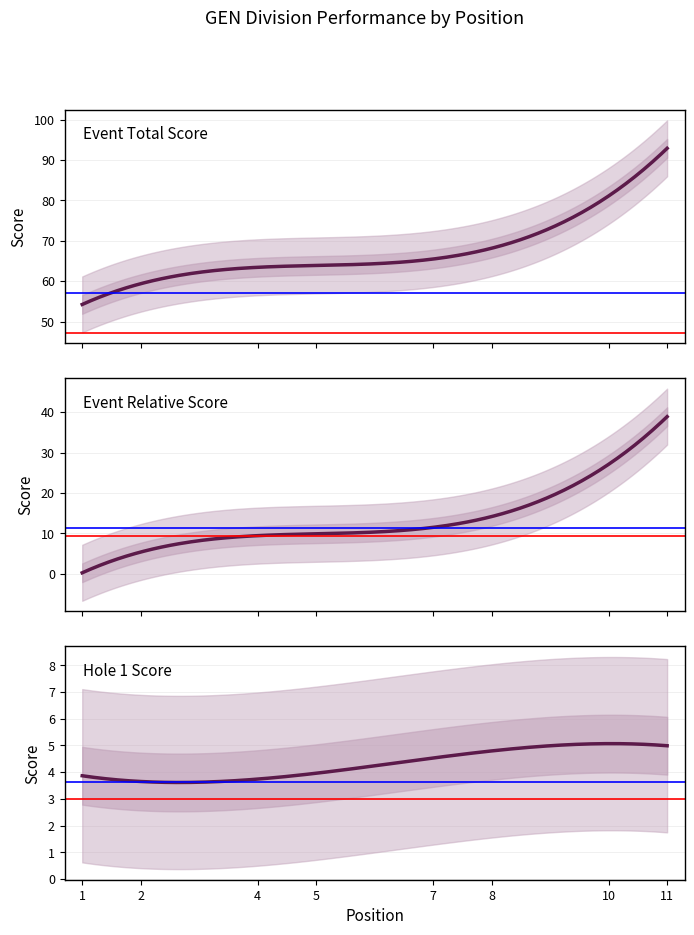

Does the chart display data point markers on the line(s)?

No